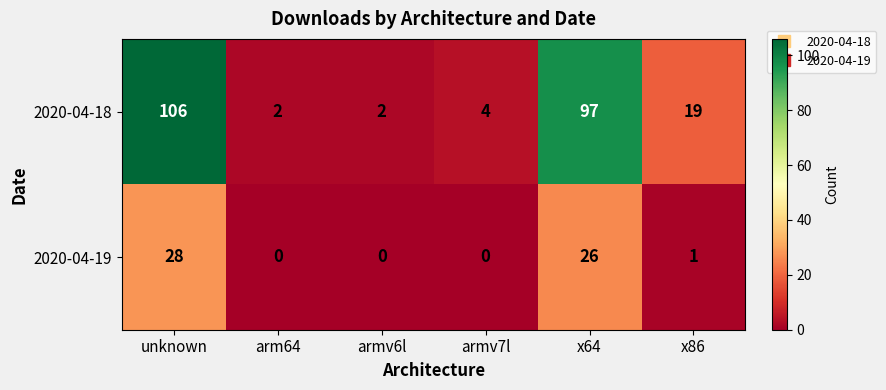

What is the difference between the 2020-04-18 values at unknown and armv7l?

102